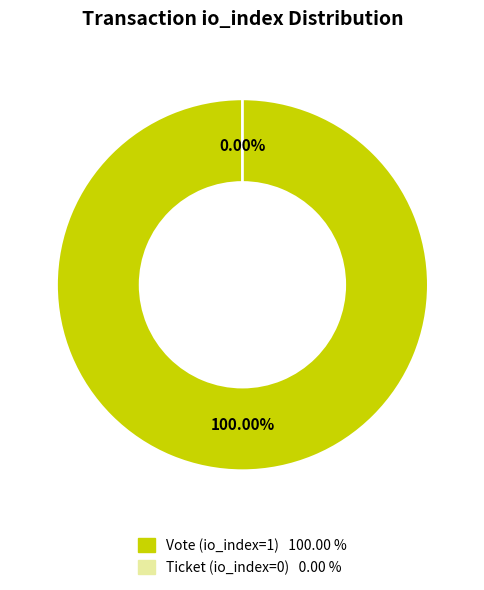

True or false: Ticket (io_index=0) accounts for 0% of the total.

True